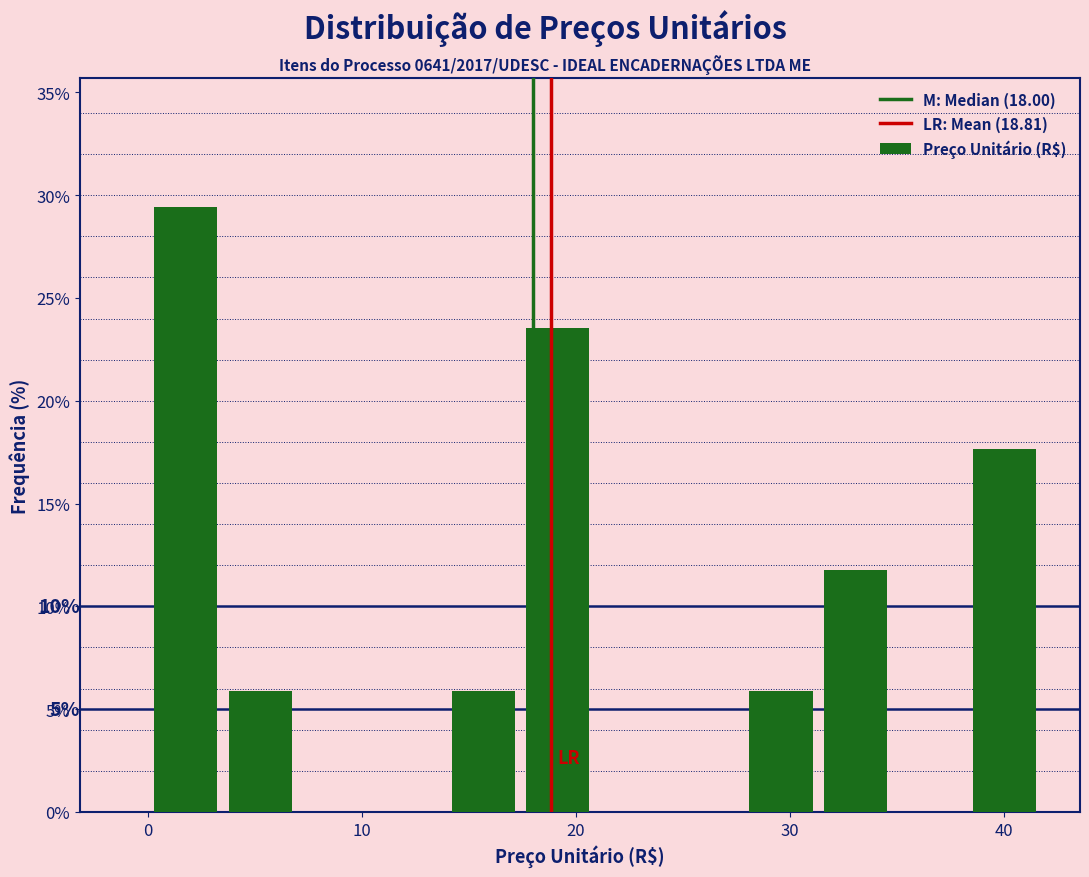

Read against the x-axis, roughly where is the centre of the tallest bar?

2